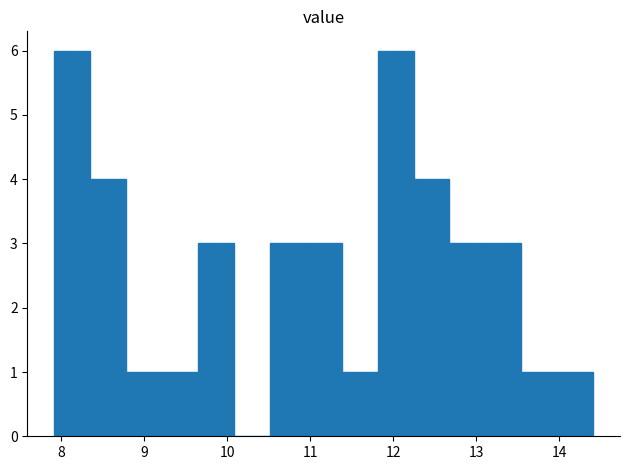

How tall is the bar that spans 10.9 to 11.4 on the x-axis? Neither the bar edges nor the heights are printed on the chart, so give them approximately, as read against the axes.

3